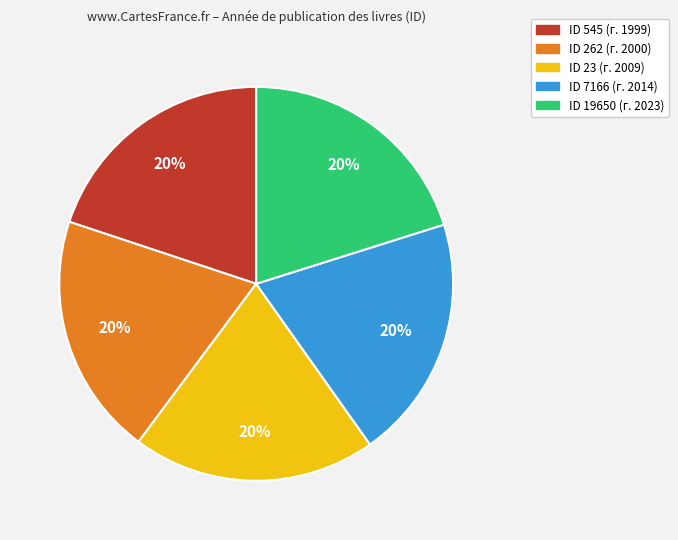

Is there a majority slice in this chart?

No